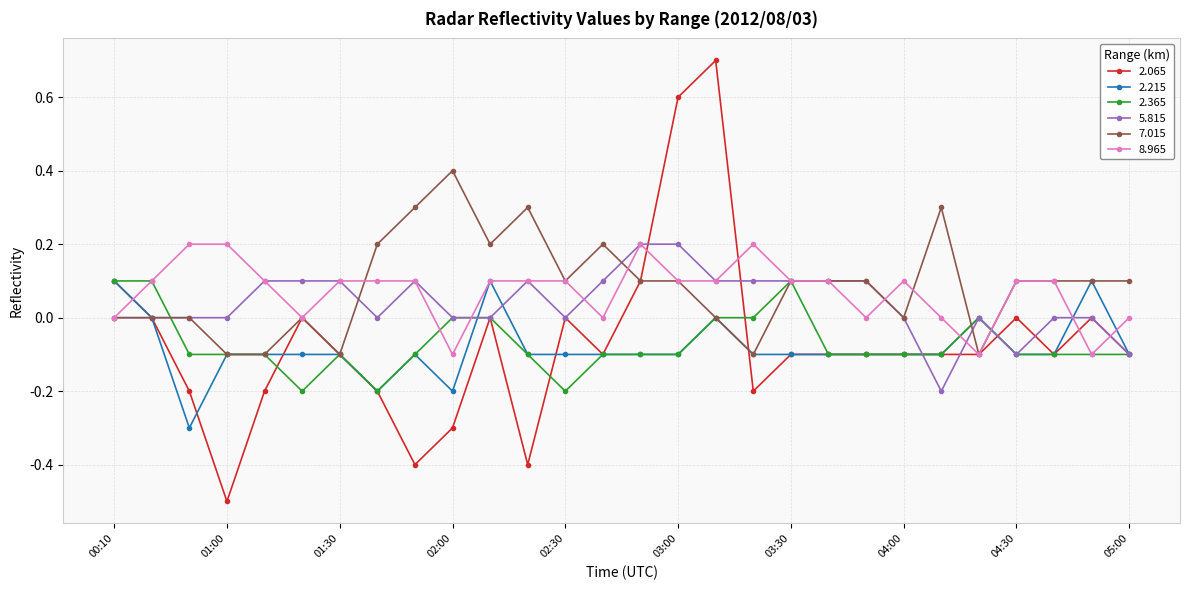

What is the value of the 2.065 point at the 10th from the left?

-0.3